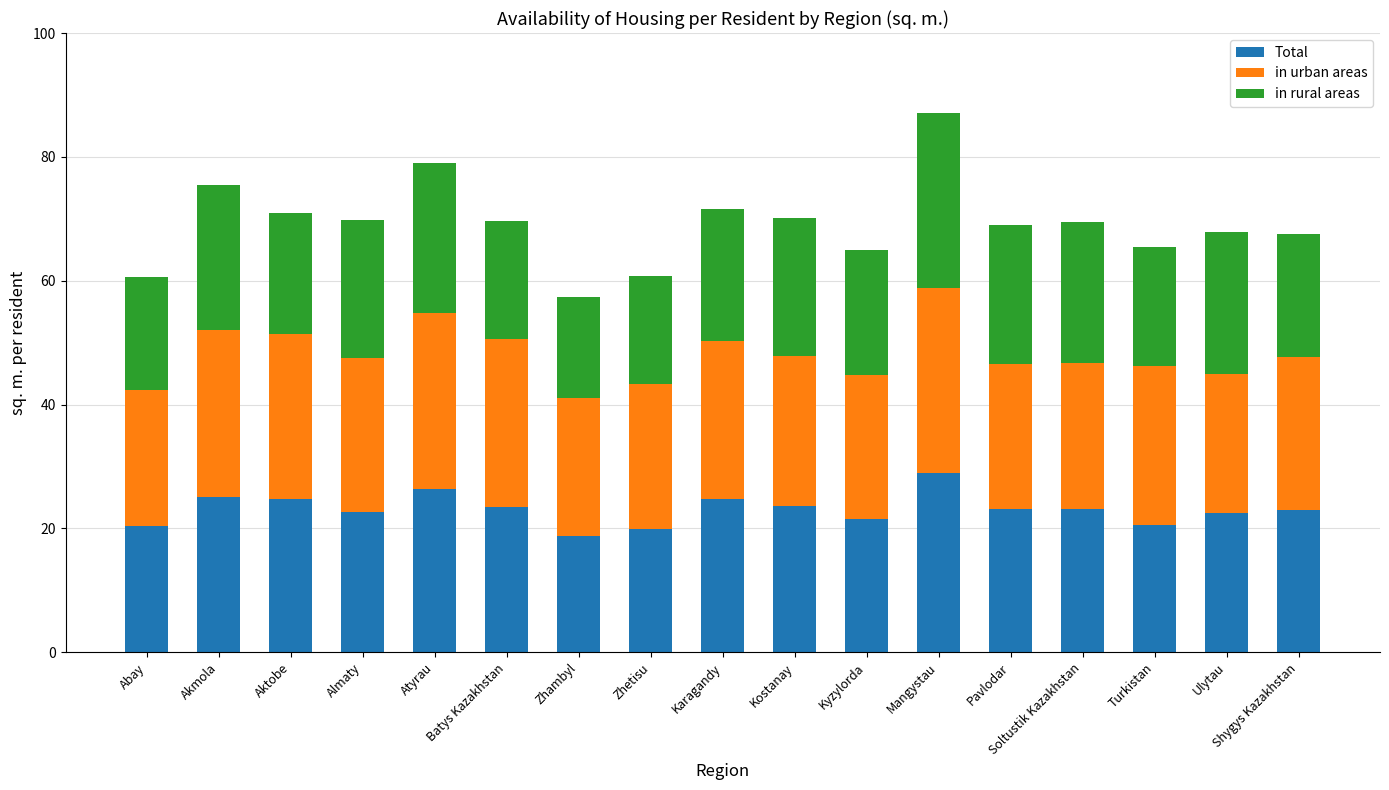

Does the chart contain stacked bars?

Yes